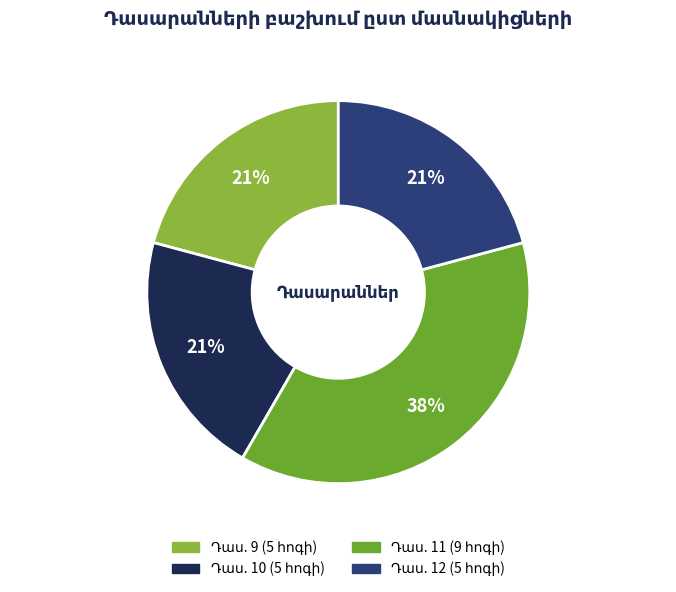

Rank the categories by value from lowest to highest.

9, 10, 12, 11